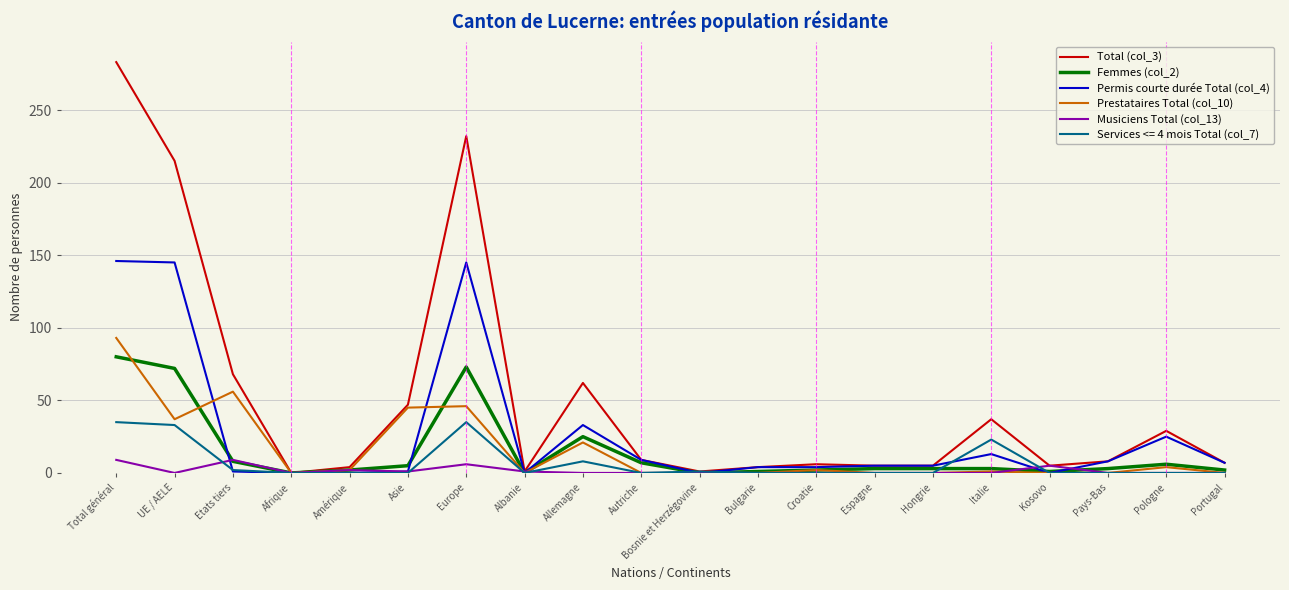

Which series has the widest spread of values?

Total (col_3)